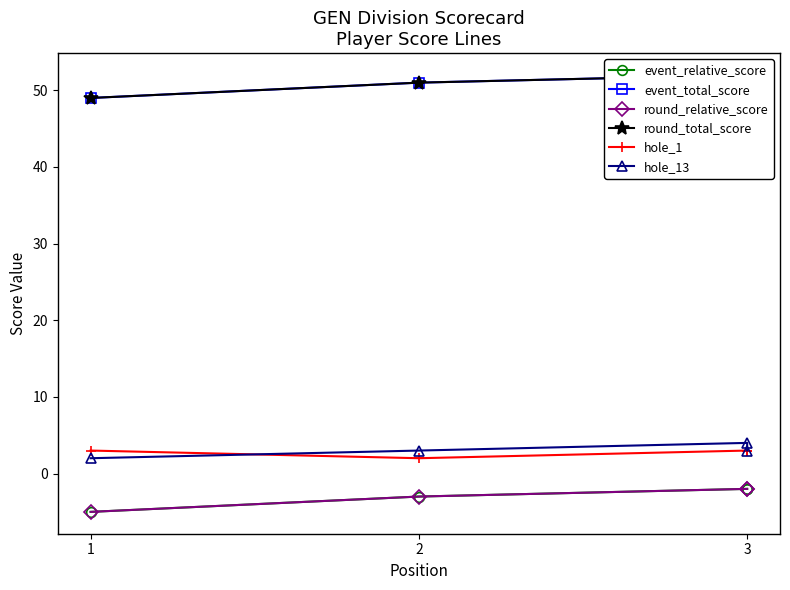

How many data points in hole_1 are less than 3?

1